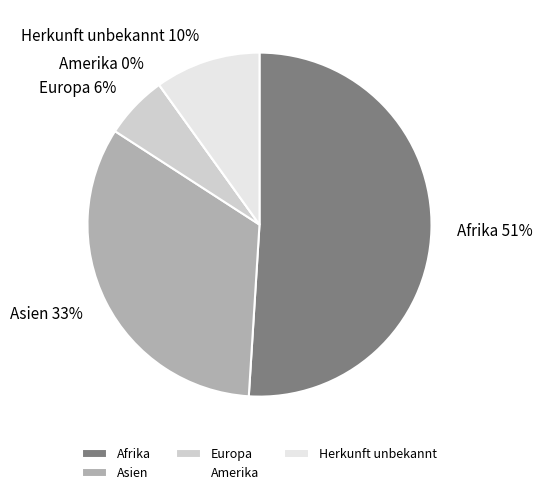

Which category accounts for the majority?

Afrika